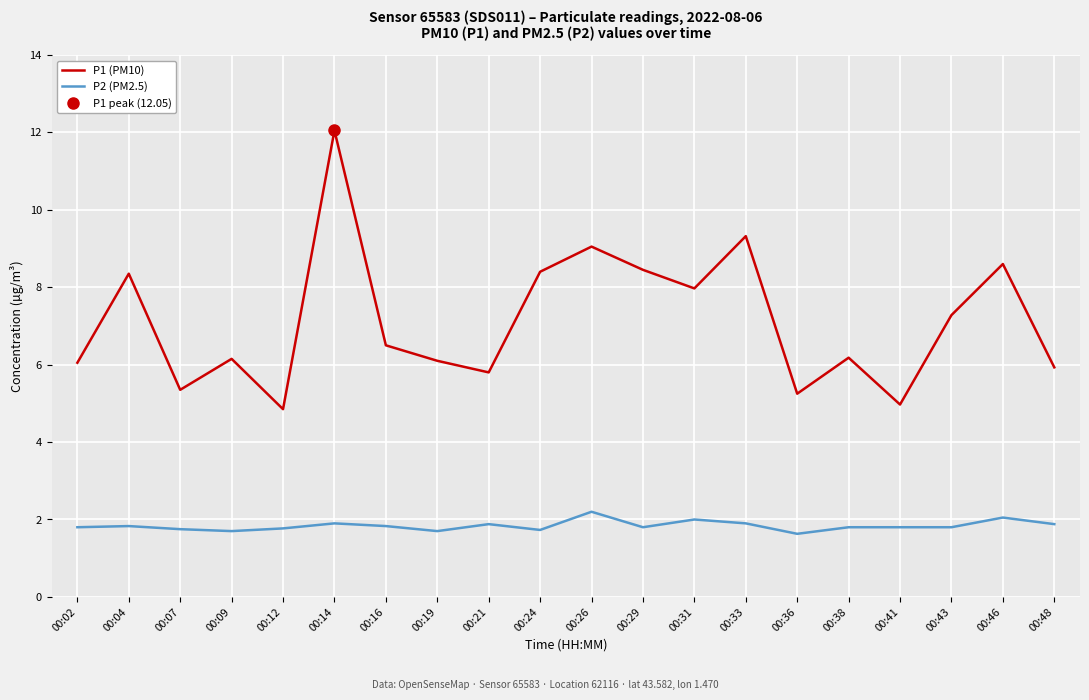

True or false: P1 (PM10) and P2 (PM2.5) intersect in this chart.

False